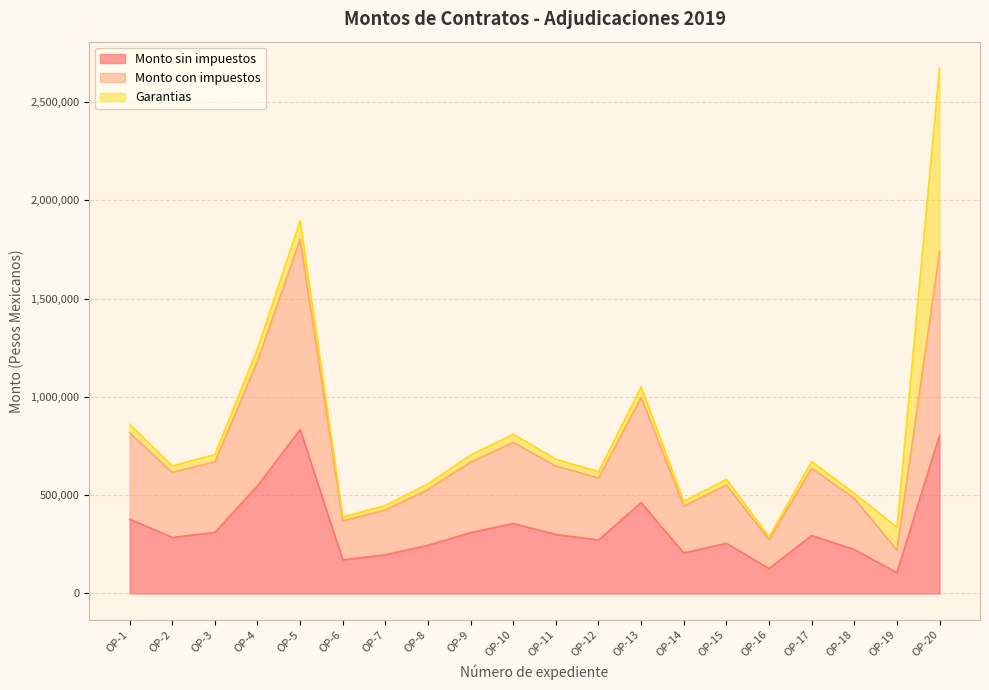

Which series has the largest total across all categories?

Monto con impuestos